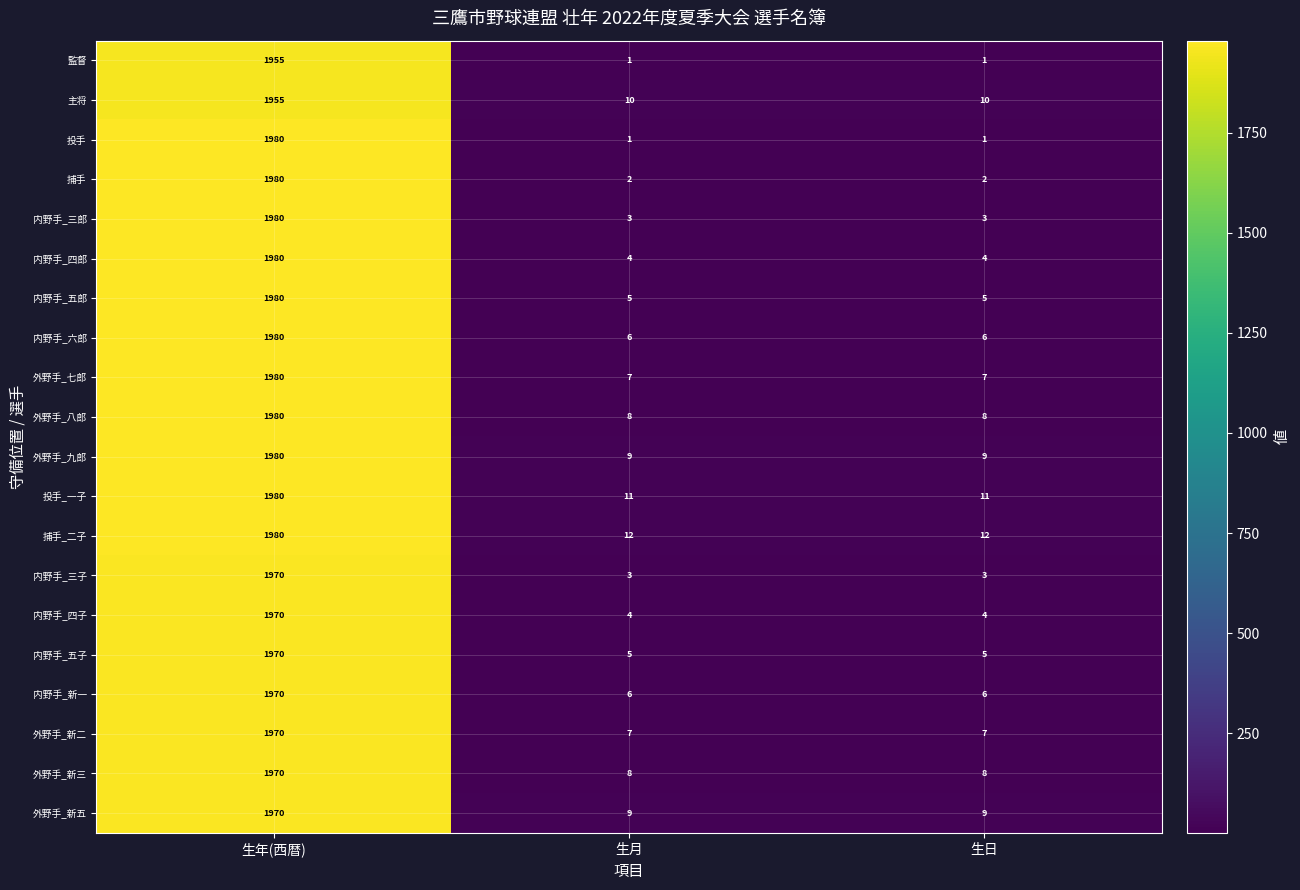

At which category does the chart reach its peak across all series?

生年(西暦)